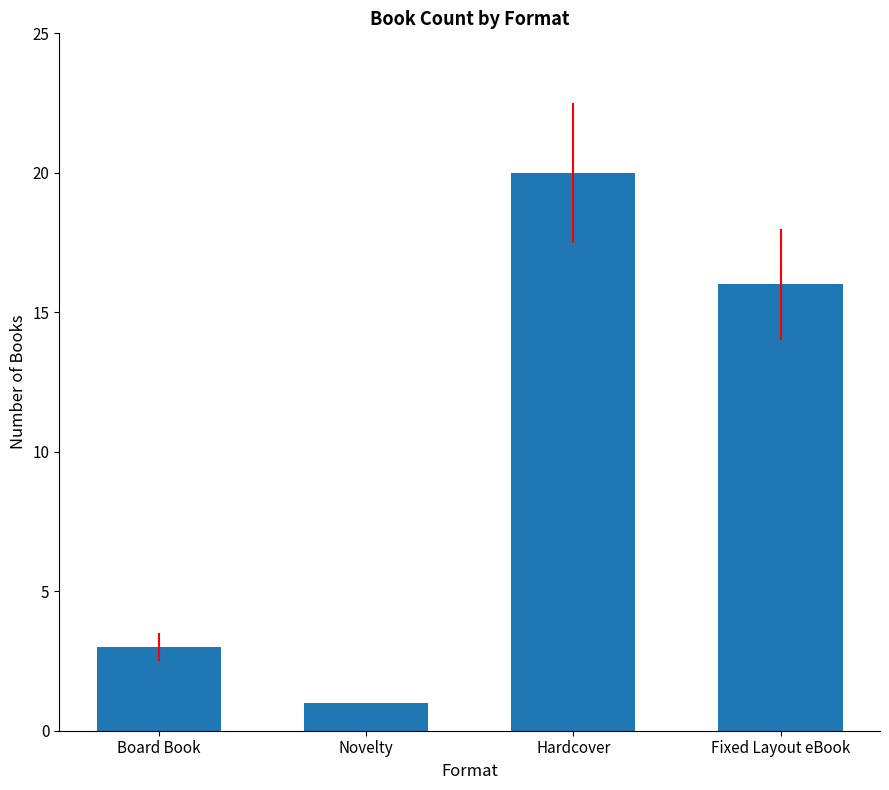

What is the ratio of the value at Novelty to the value at Board Book?

0.3